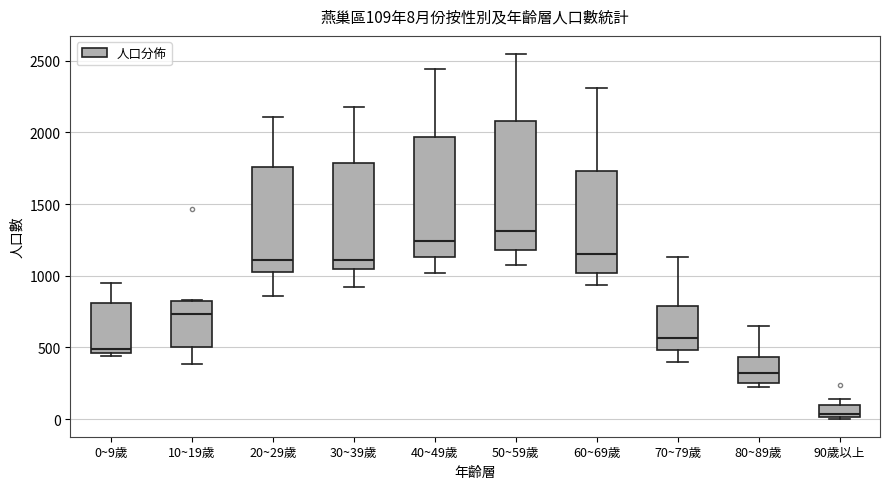

Which box has the highest median line?

50~59歲